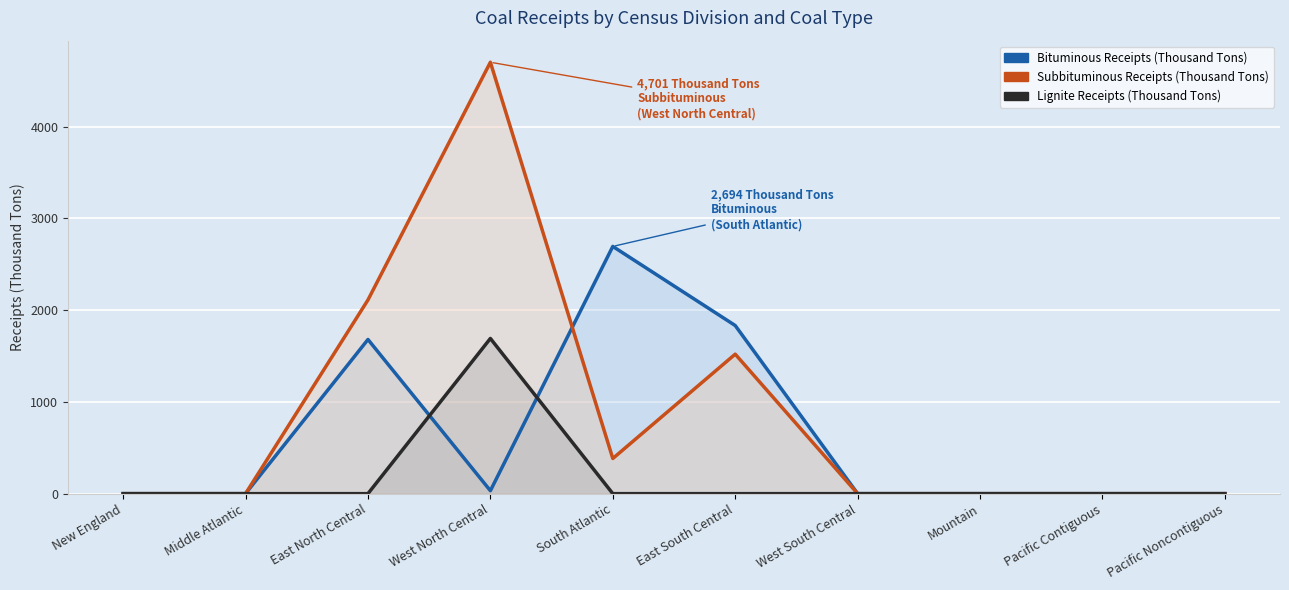

True or false: Bituminous Receipts (Thousand Tons) and Subbituminous Receipts (Thousand Tons) cross at least once.

True